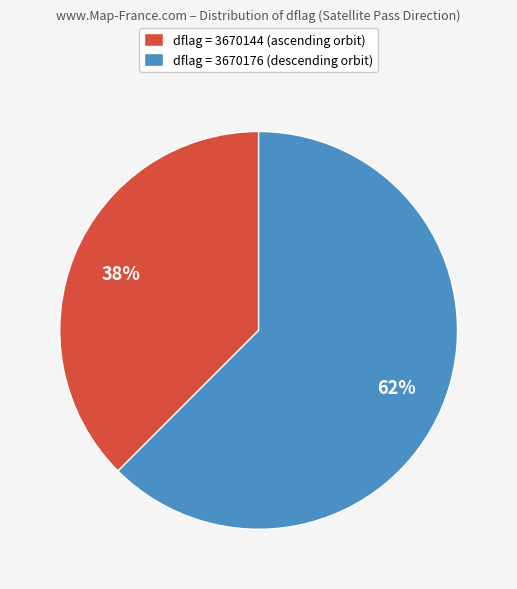

Which category has the biggest portion of the pie?

dflag = 3670176 (descending orbit)